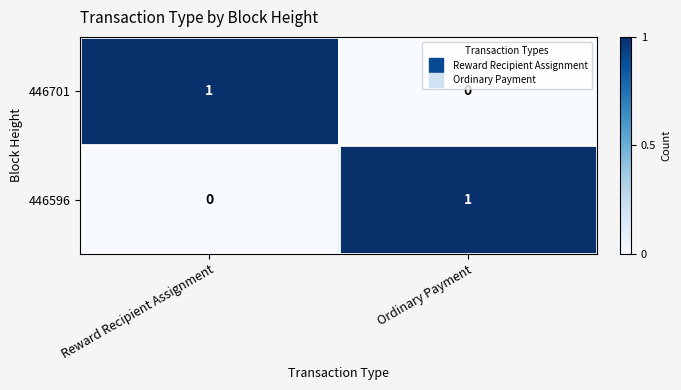

Is the value of 446596 at Reward Recipient Assignment greater than the value of 446701 at Reward Recipient Assignment?

No